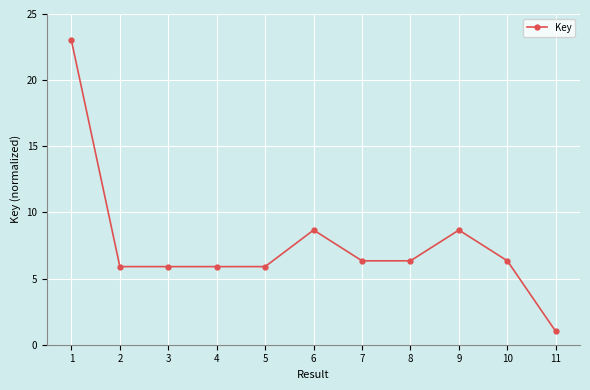

What is the difference between the values at 6 and 7?

2.3